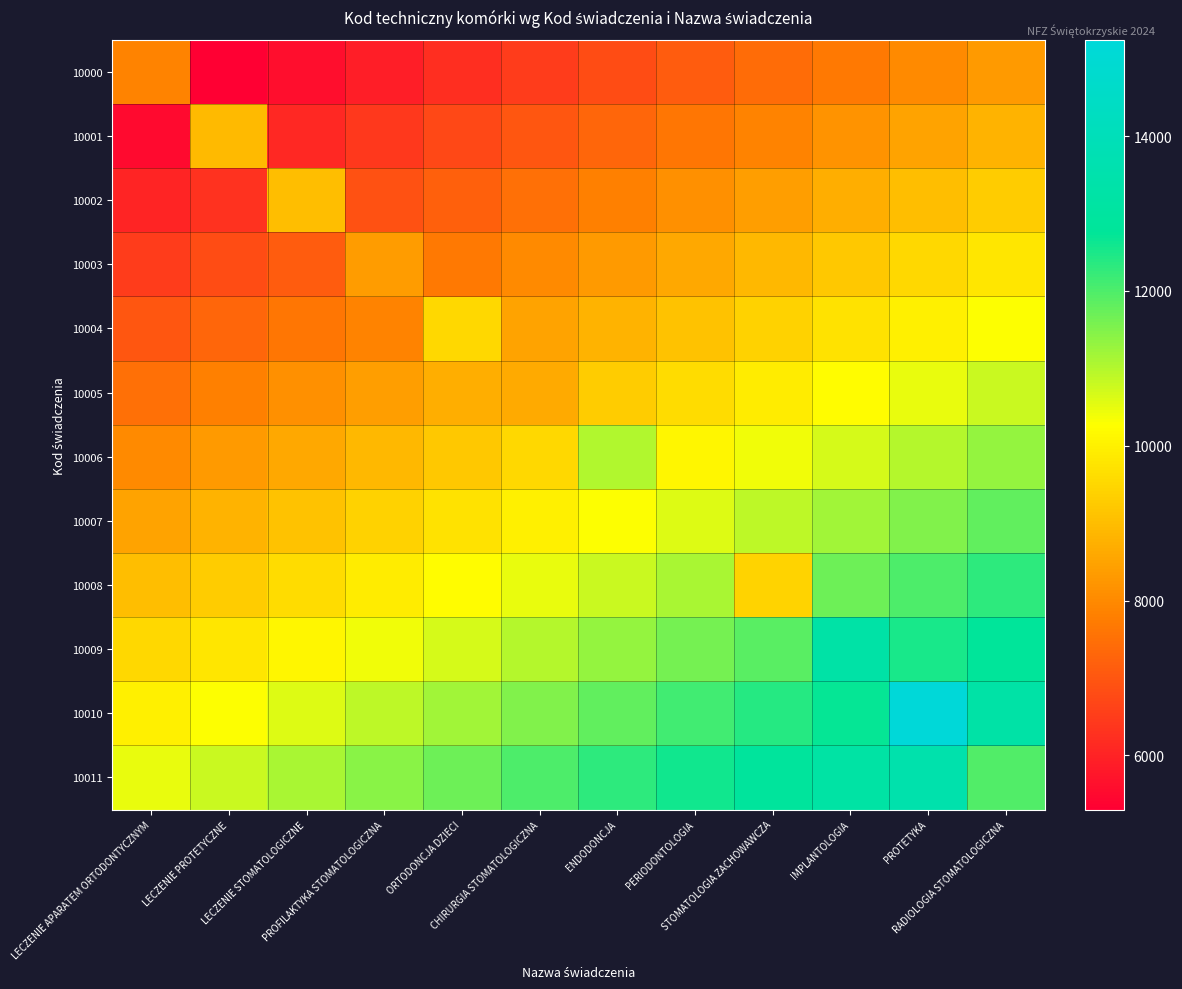

Count the number of categories in the chart.

12